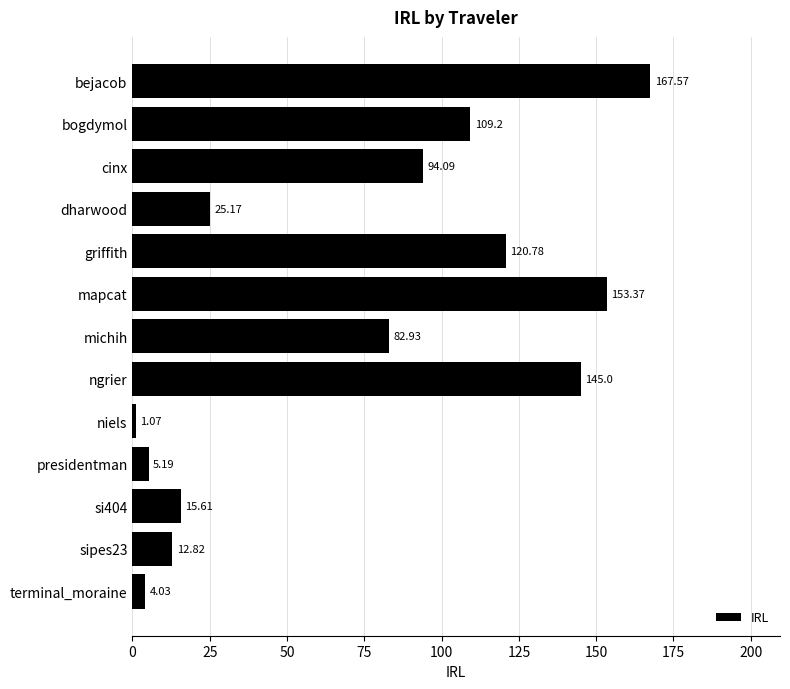

Rank the categories by value from lowest to highest.

niels, terminal_moraine, presidentman, sipes23, si404, dharwood, michih, cinx, bogdymol, griffith, ngrier, mapcat, bejacob